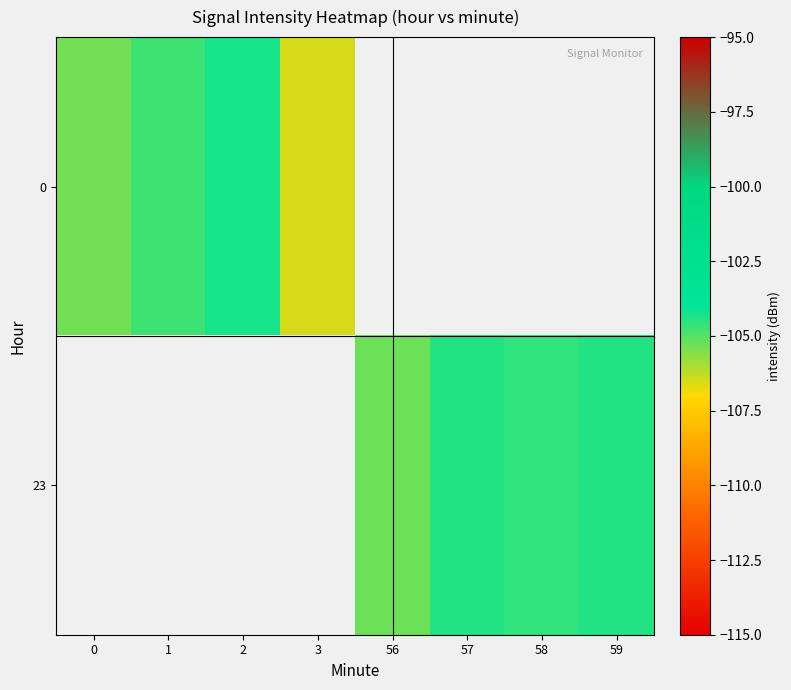

Rank the series by their maximum value, from highest to lowest.

0, 23